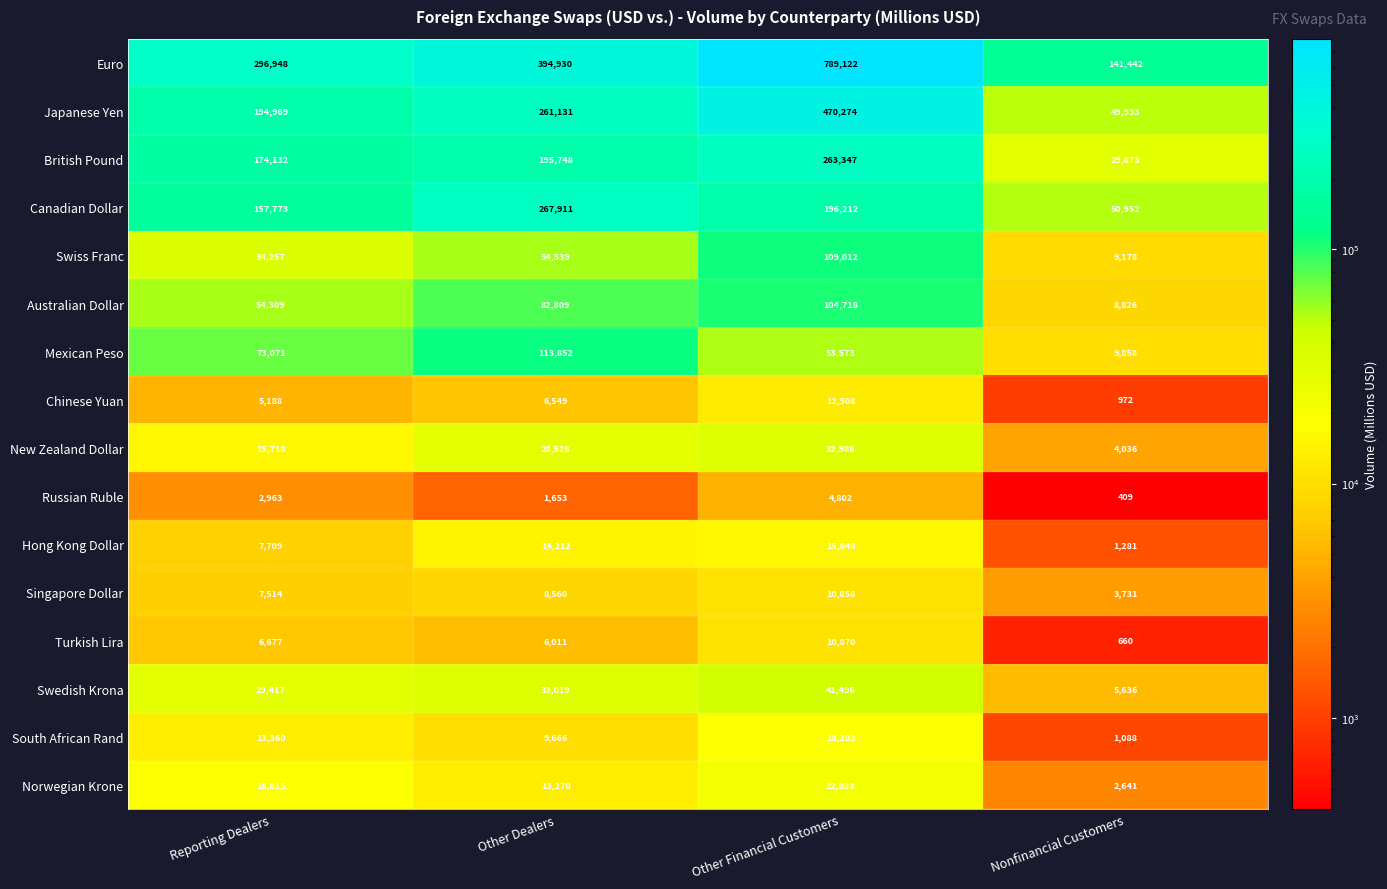

What is the difference between the Australian Dollar values at Reporting Dealers and Other Financial Customers?

50409